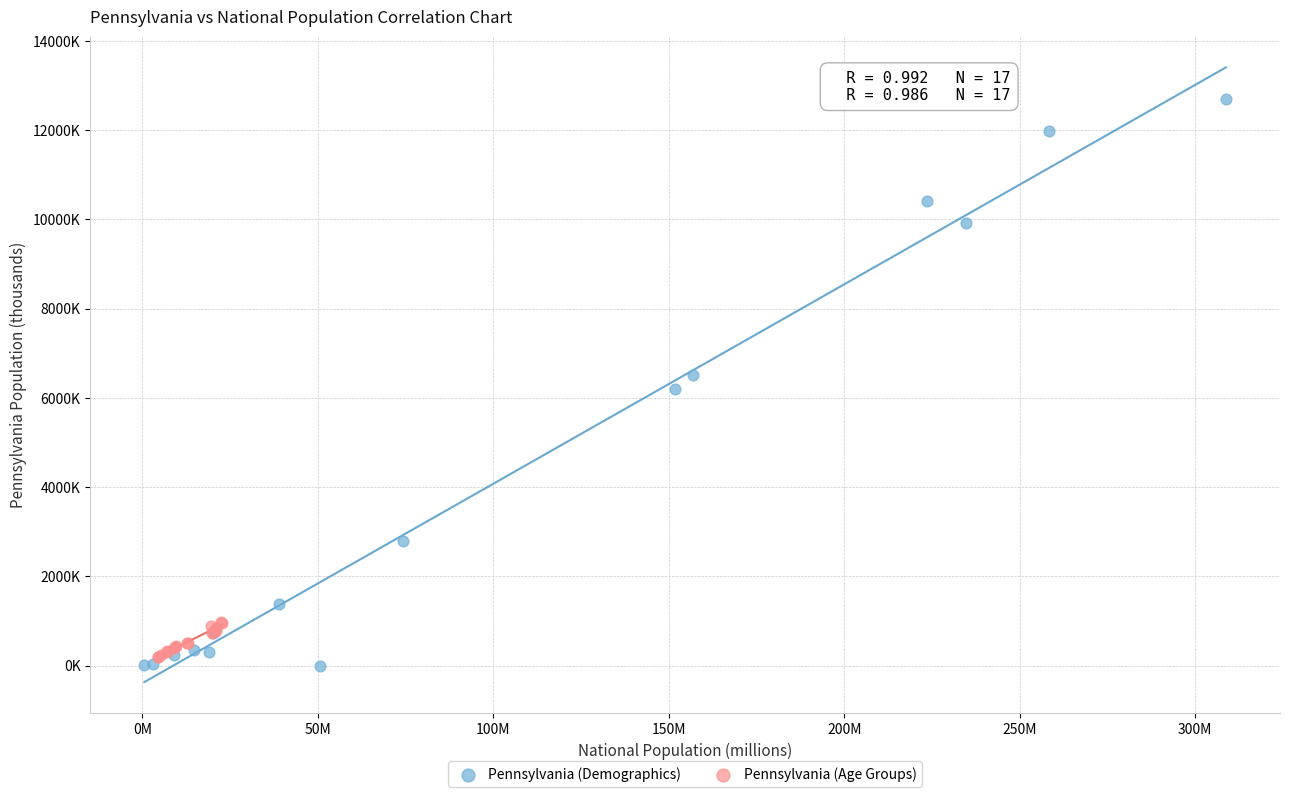

Which series has the widest spread of Y values?

Pennsylvania (Demographics)